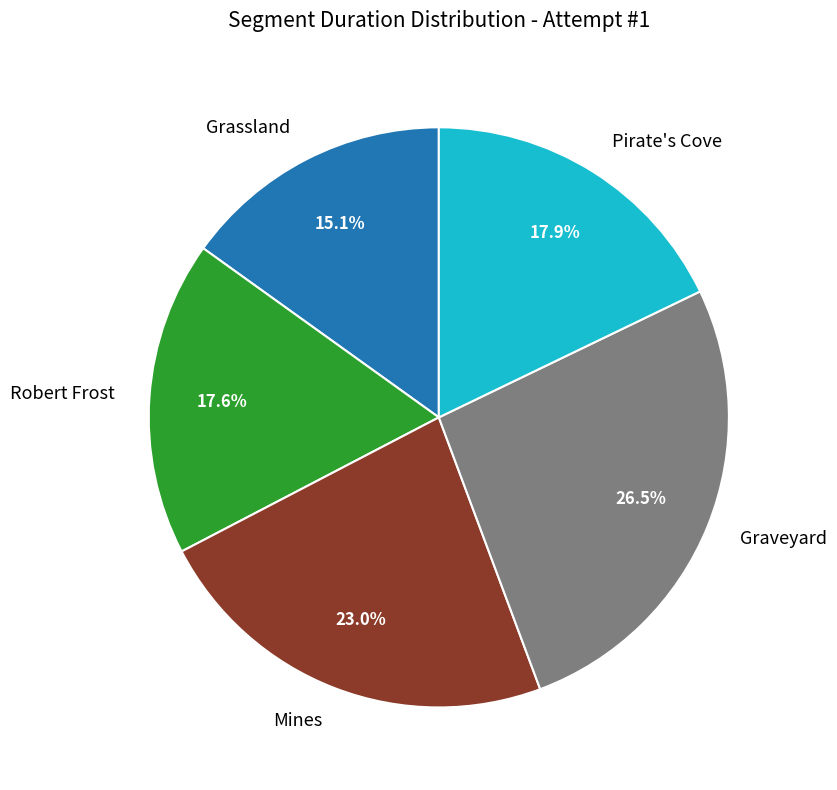

Which slice is the largest?

Graveyard